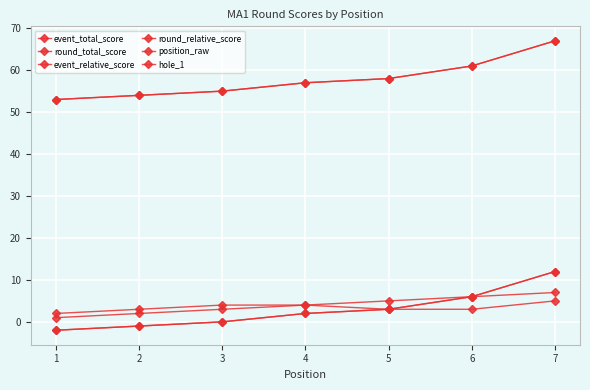

How many lines are shown in the chart?

6